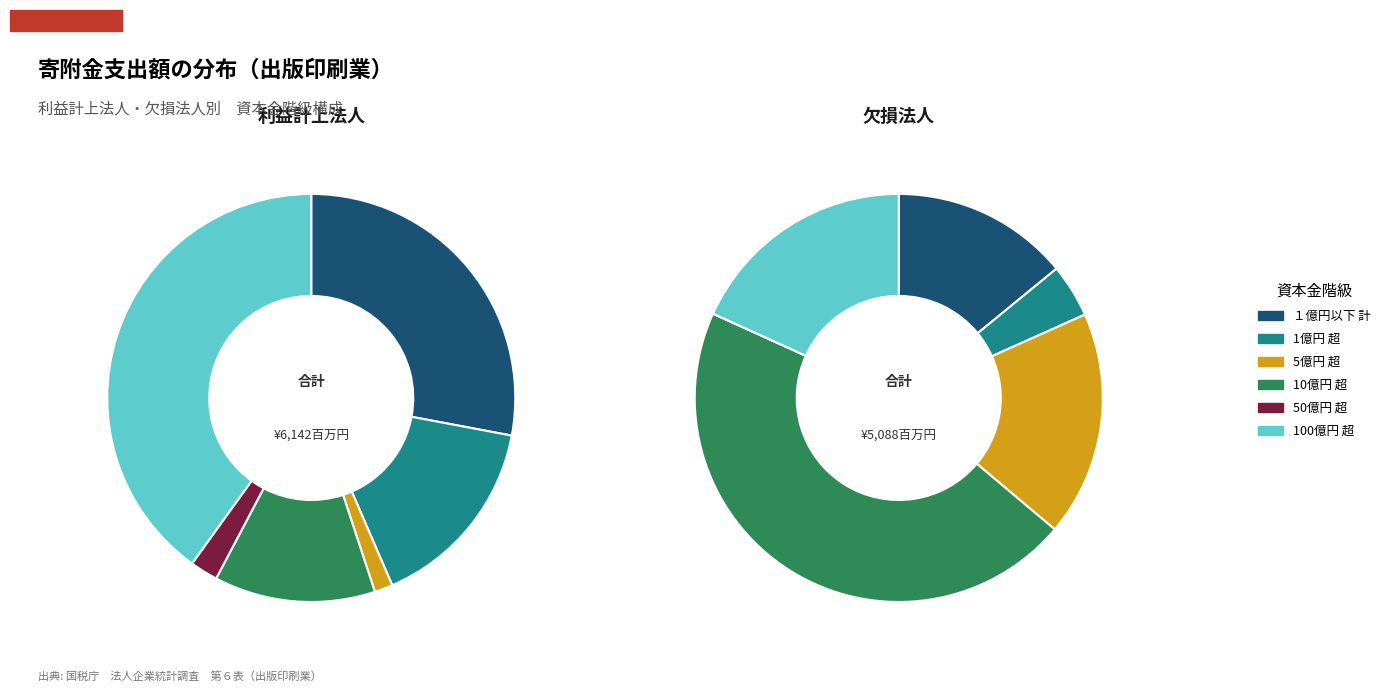

Does 1億円 超 represent more than half of the total?

No